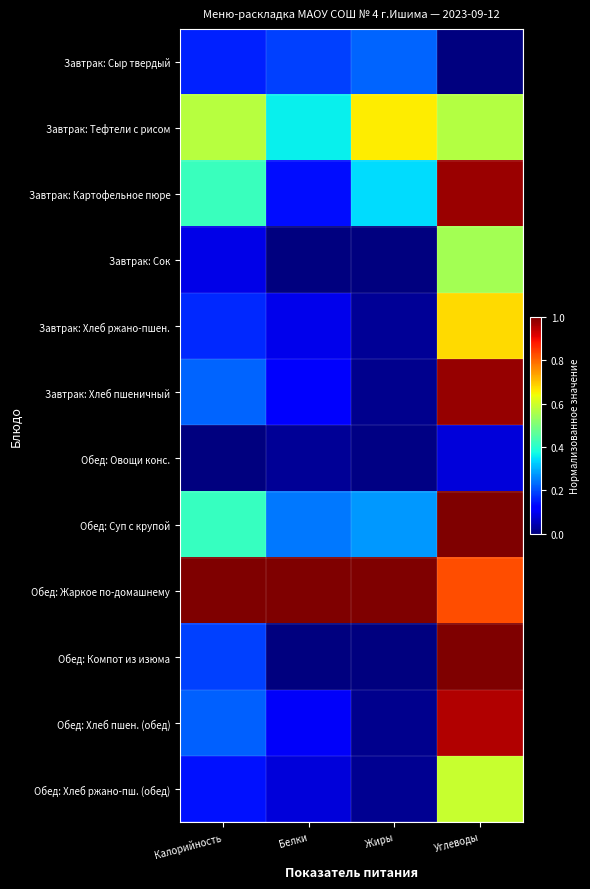

At how many categories does at least one series exceed 0?

4